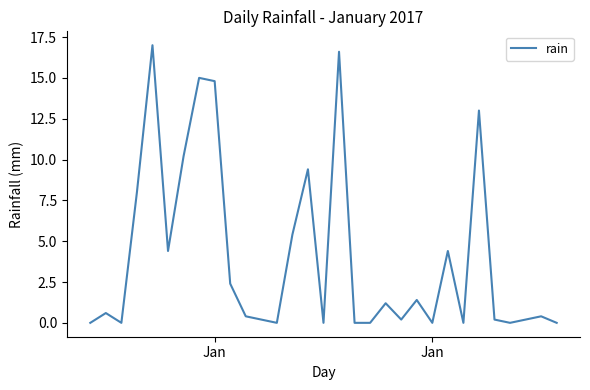

What is the difference between the maximum and minimum values?

17.0